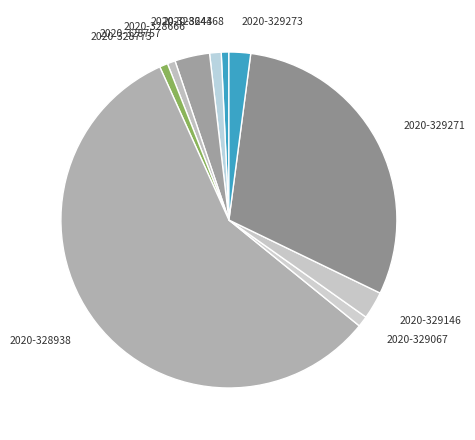

Which slice is the largest?

2020-328938